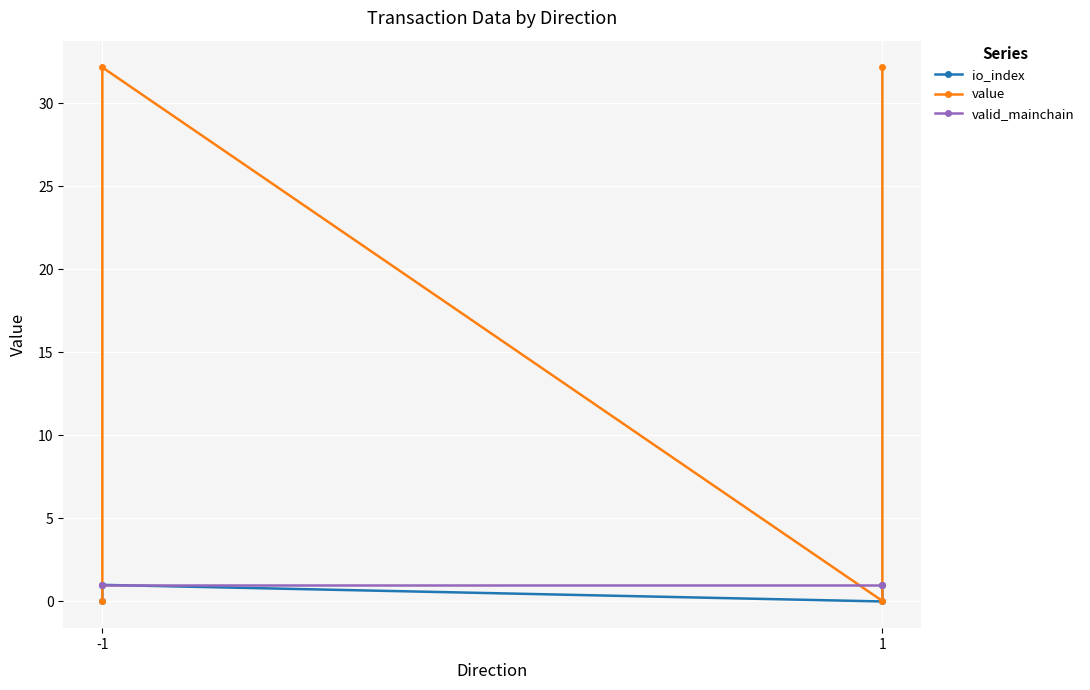

Where is value nearest to the value 16?

-1